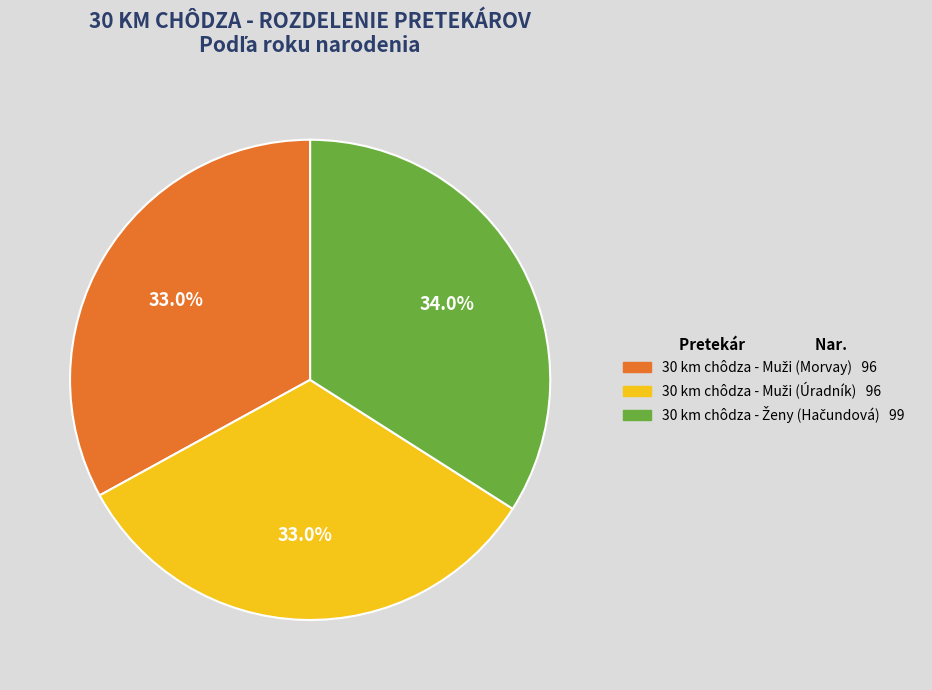

Is there a majority slice in this chart?

No